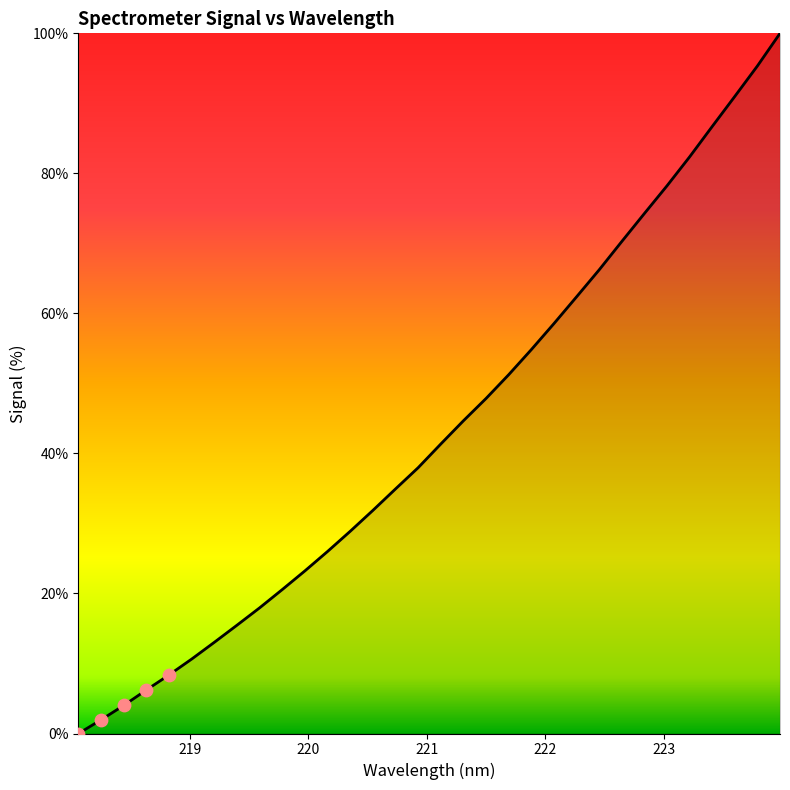

What is the difference between the maximum and minimum values?

100.0